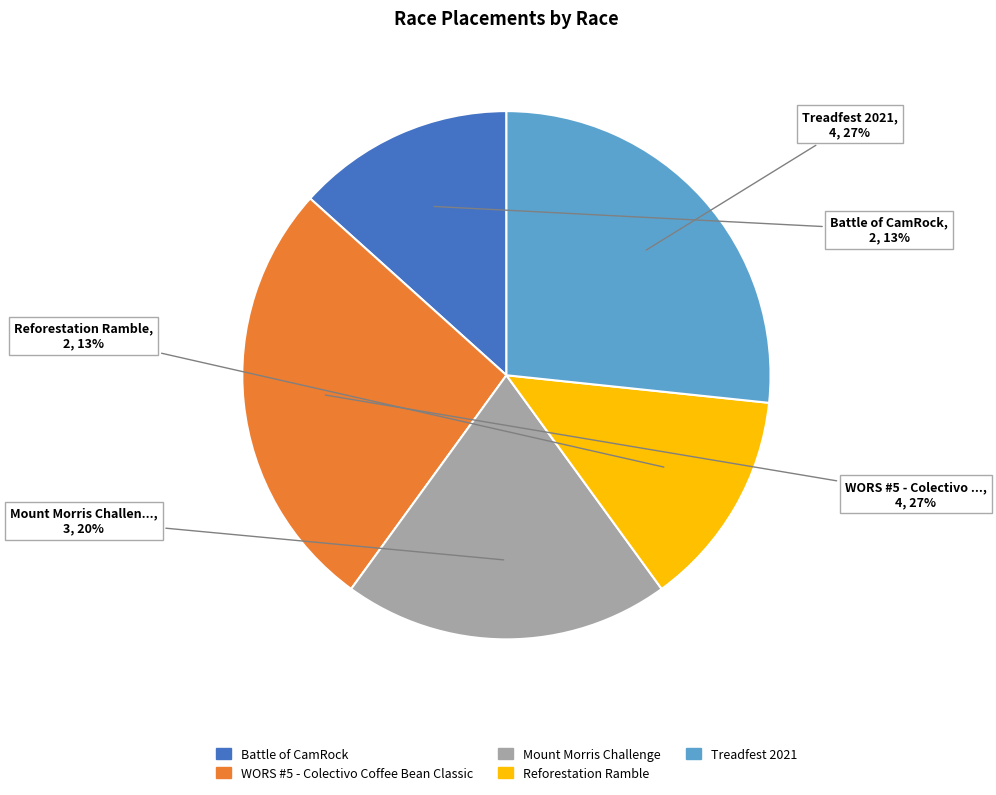

Count the number of slices in the pie.

5